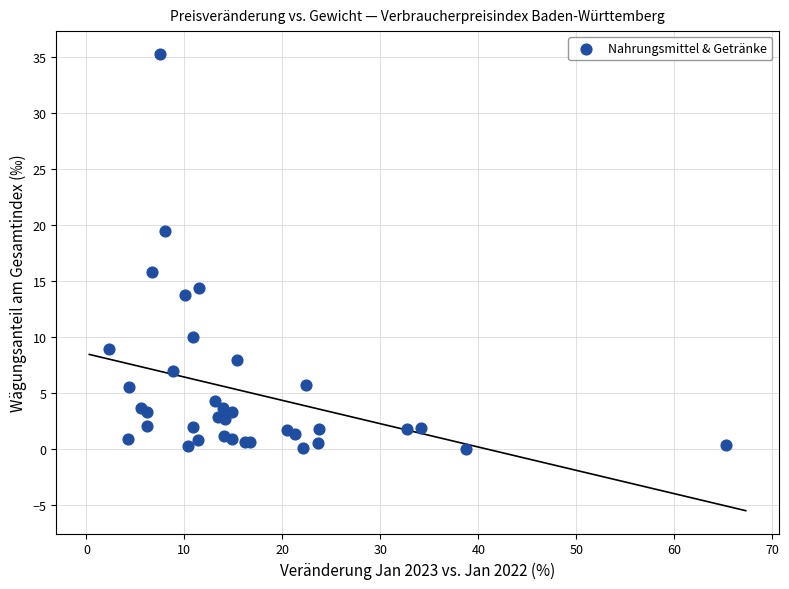

What Y value in the scatter plot is closest to 17?

15.8